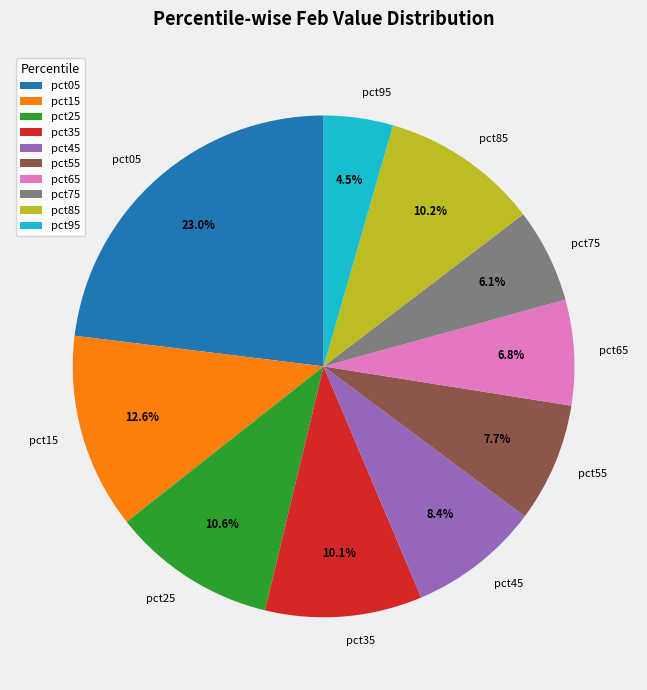

To the nearest percent, what percentage of the pie is pct65?

7%